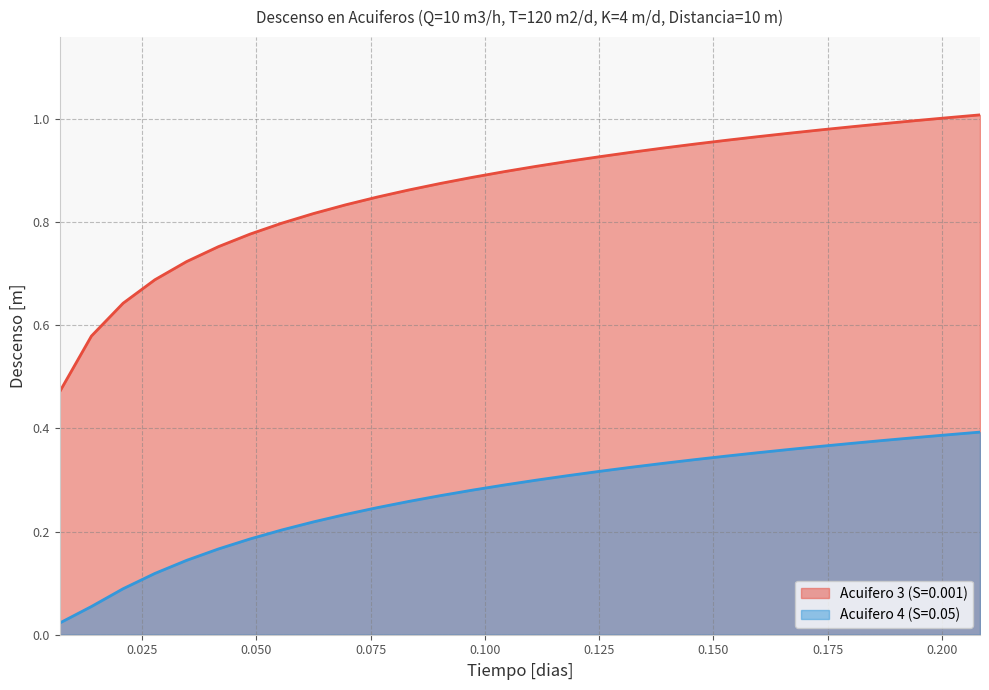

True or false: Acuifero 3 (S=0.001) has a value of 1.3 at 0.08333333333333333.

False